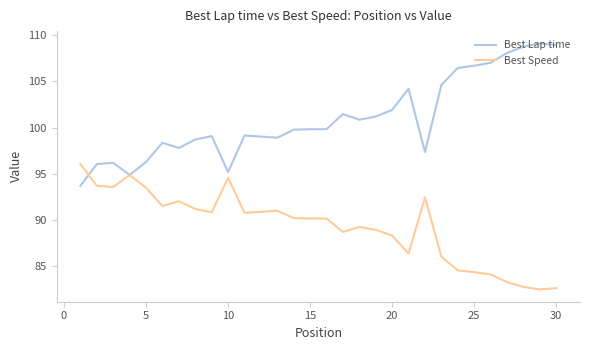

What is the minimum value for Best Speed?

82.5